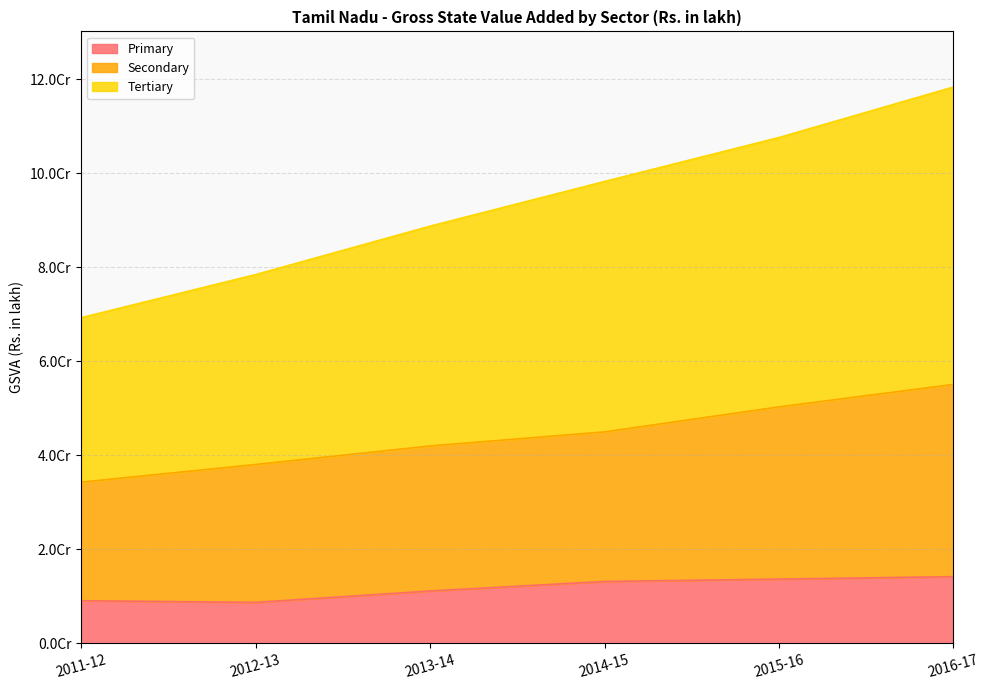

What position from the left is 2014-15?

4